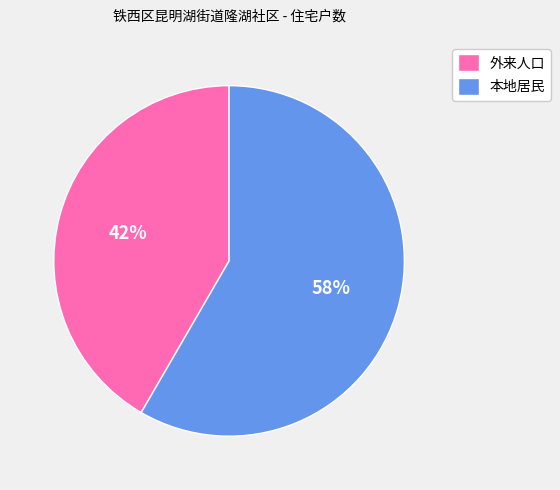

What percentage is the 本地居民 slice, to the nearest percent?

58%